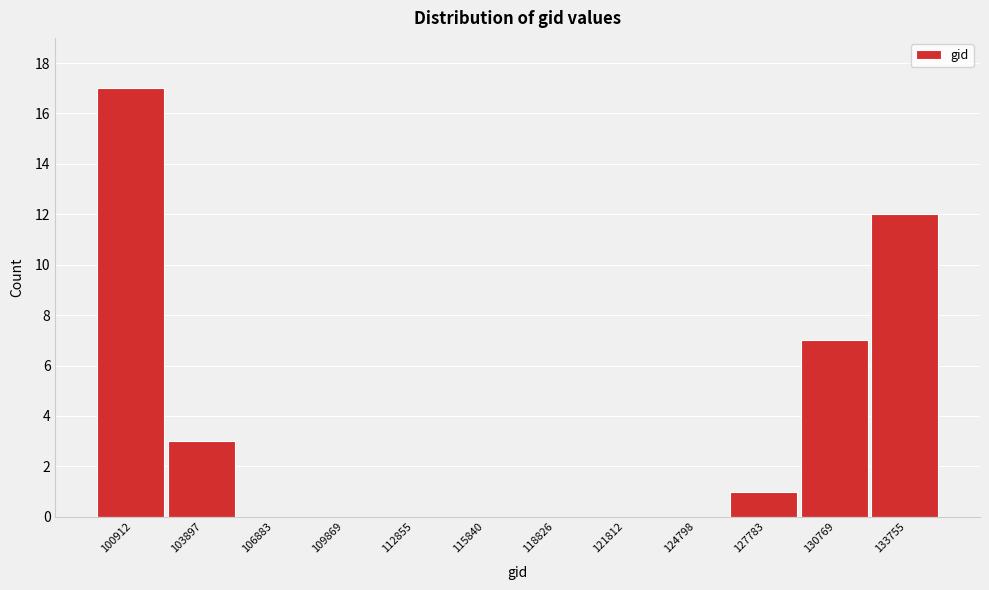

Reading left to right, transcribe all the data shown in this chart.

100912=17	103897=3	106883=0	109869=0	112855=0	115840=0	118826=0	121812=0	124798=0	127783=1	130769=7	133755=12